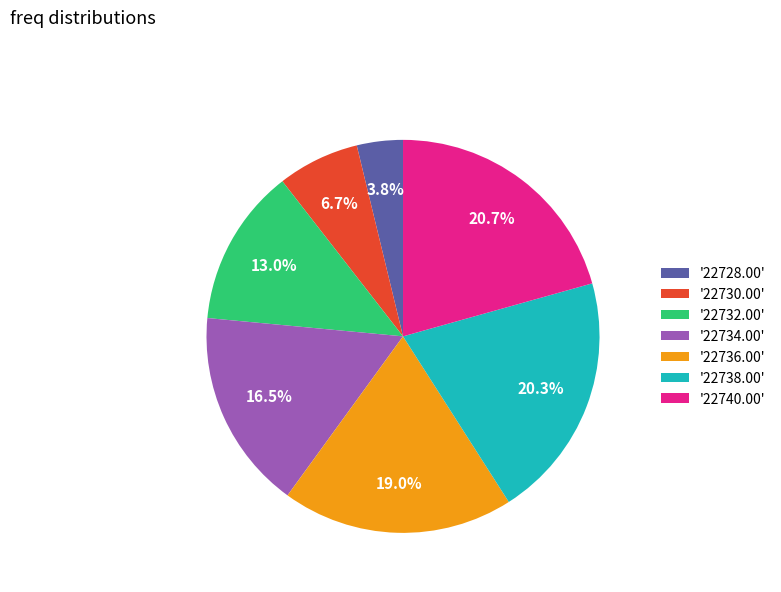

To the nearest percent, what is the average slice percentage?

14%